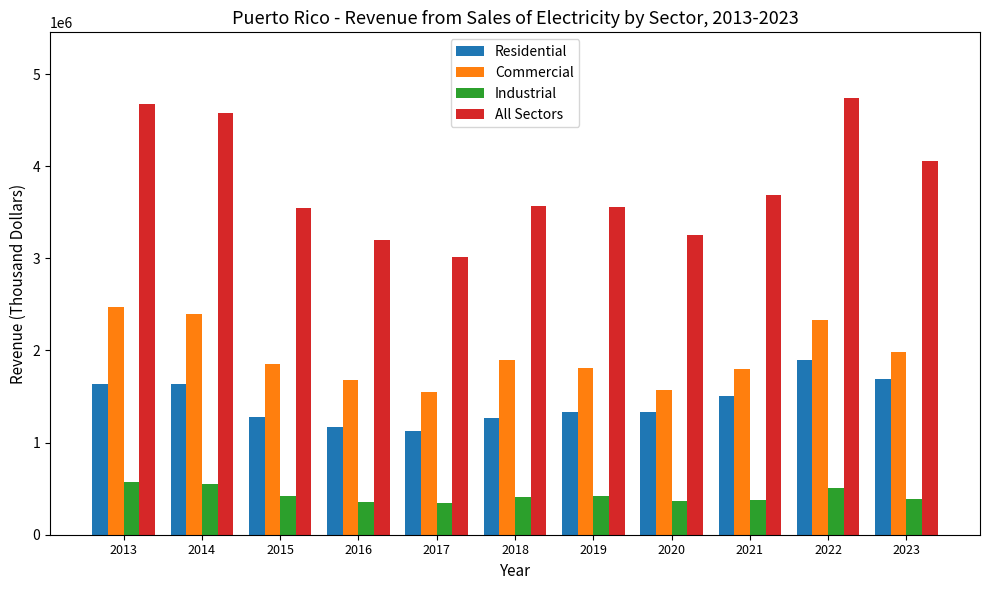

What is the sum of the Industrial values at 2018 and 2020?

765880.0